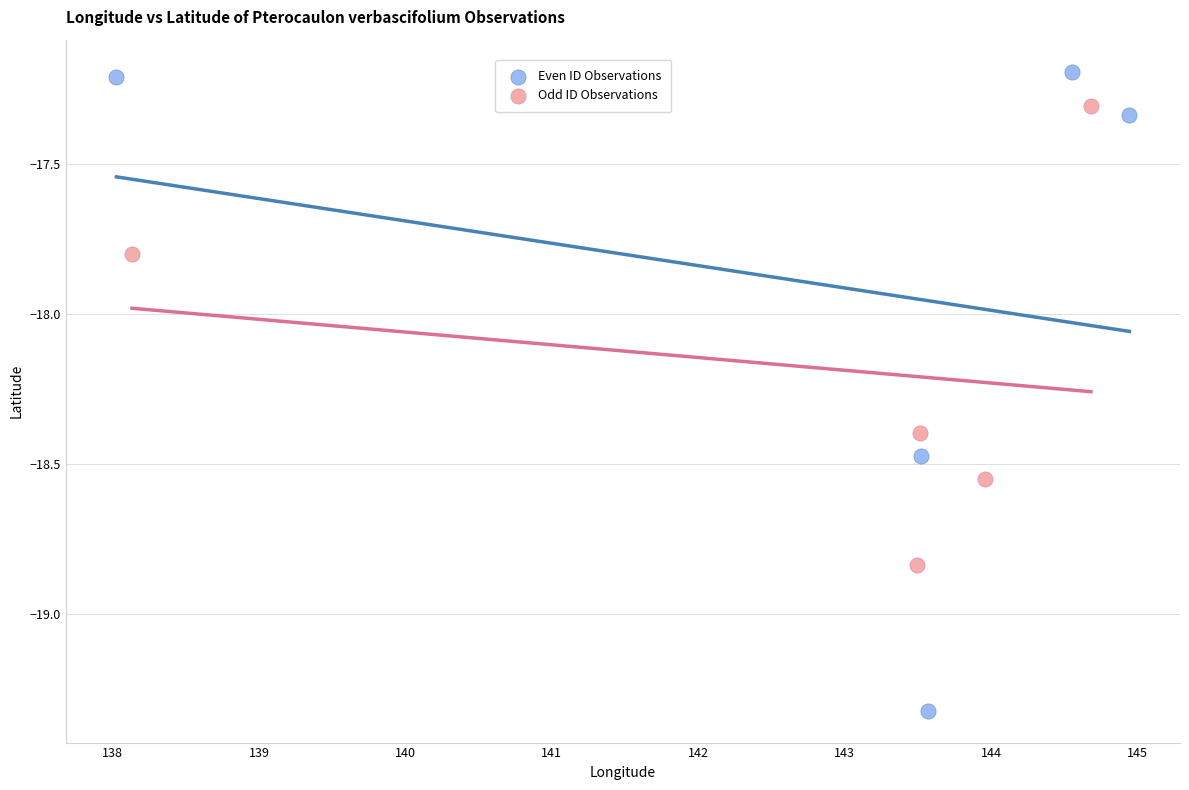

What are all the series names shown in the legend?

Even ID Observations, Odd ID Observations